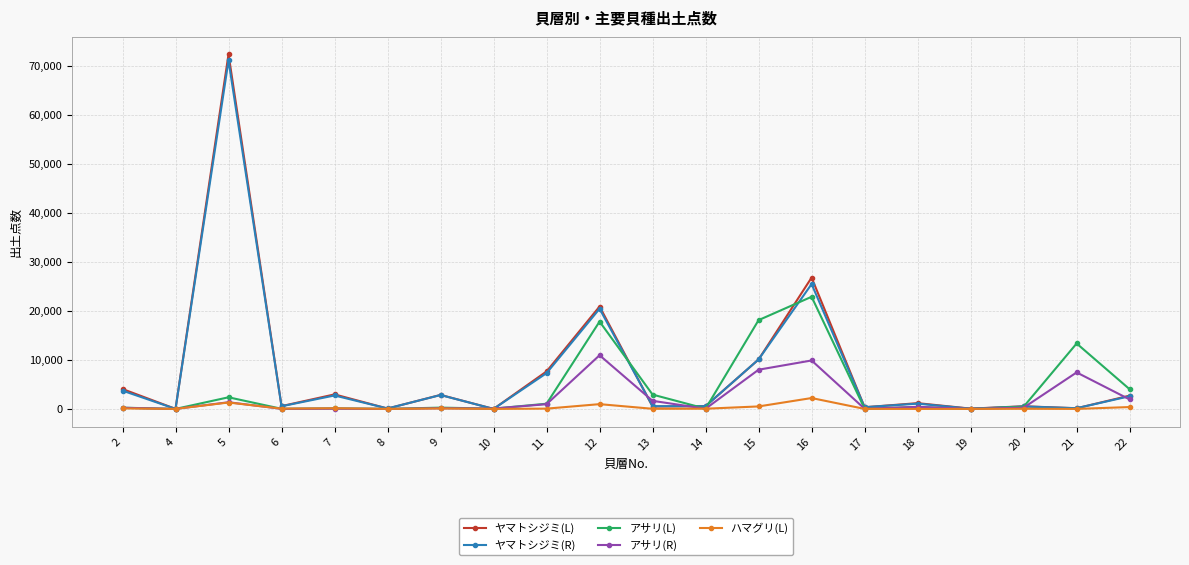

At which label is アサリ(L) closest to 11441?

21